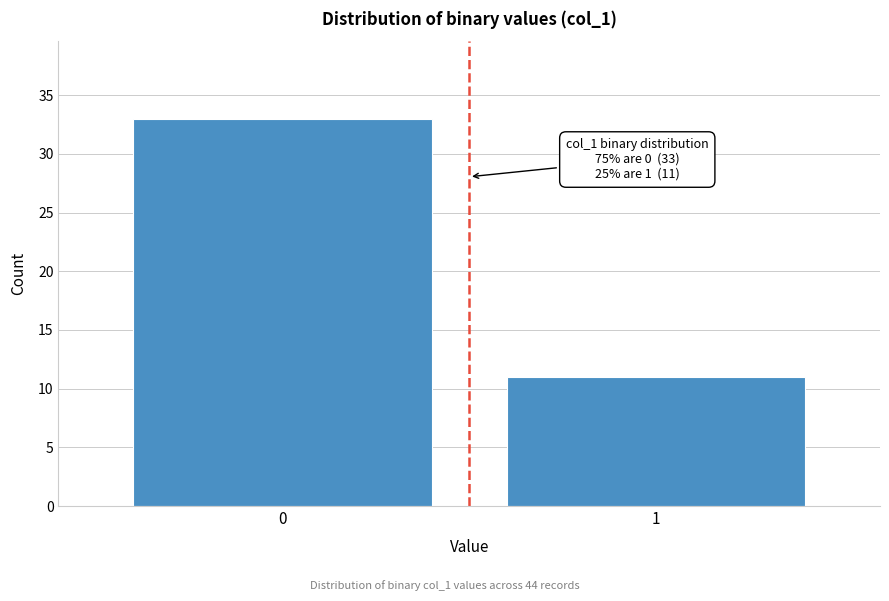

Reading right to left, what are all the values shown in this chart?

11	33